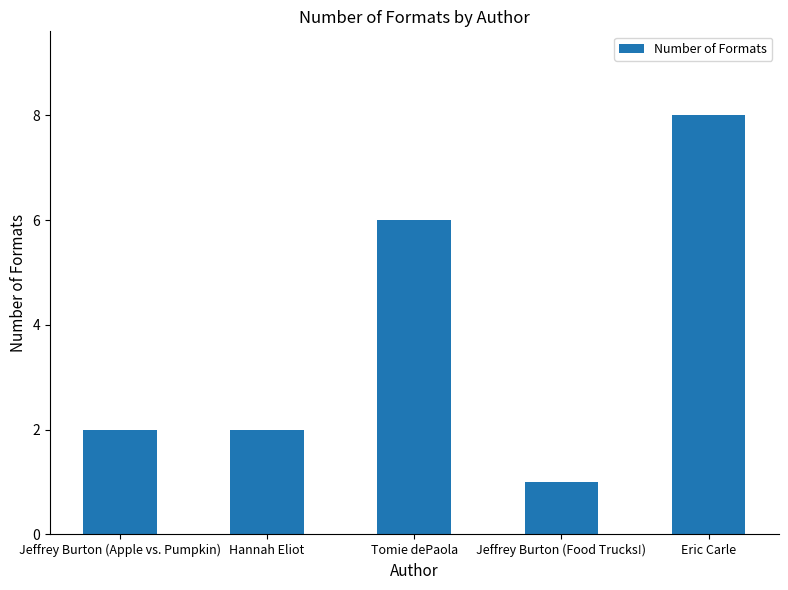

How many values are between 2 and 6?

3